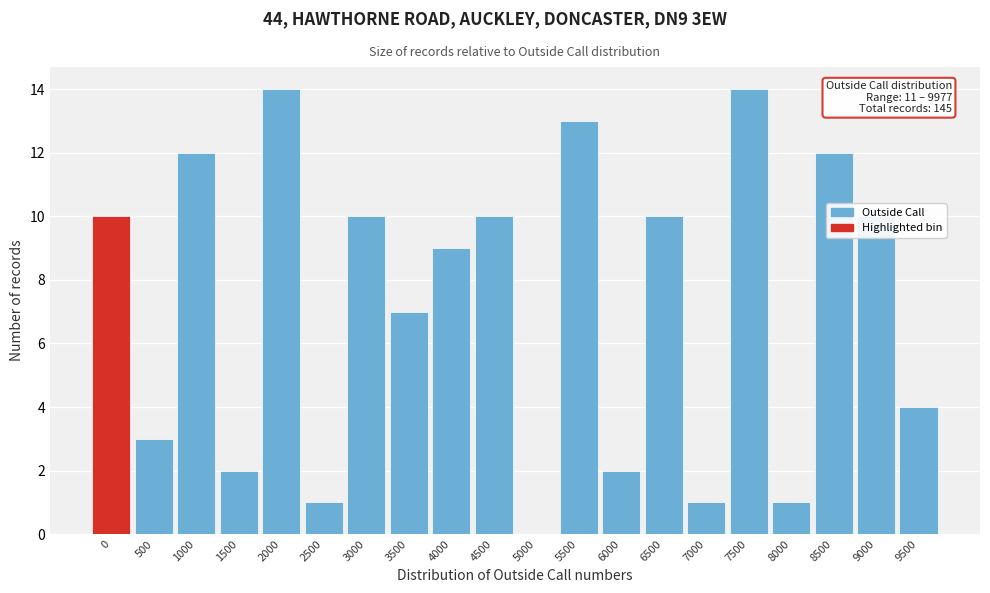

Between 2000 and 1500, which is larger?

2000